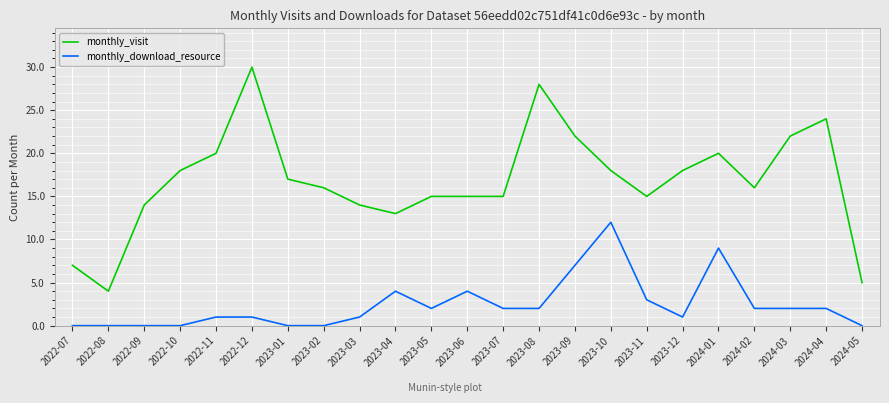

What is the difference between the maximum and second lowest values in the monthly_visit series?

25